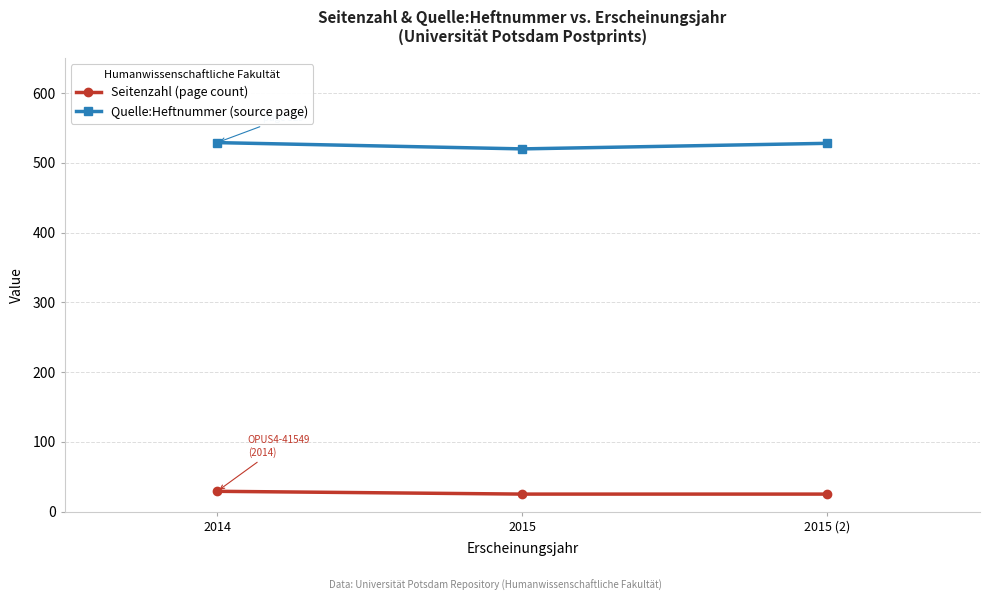

What is the maximum value shown in the chart?

529